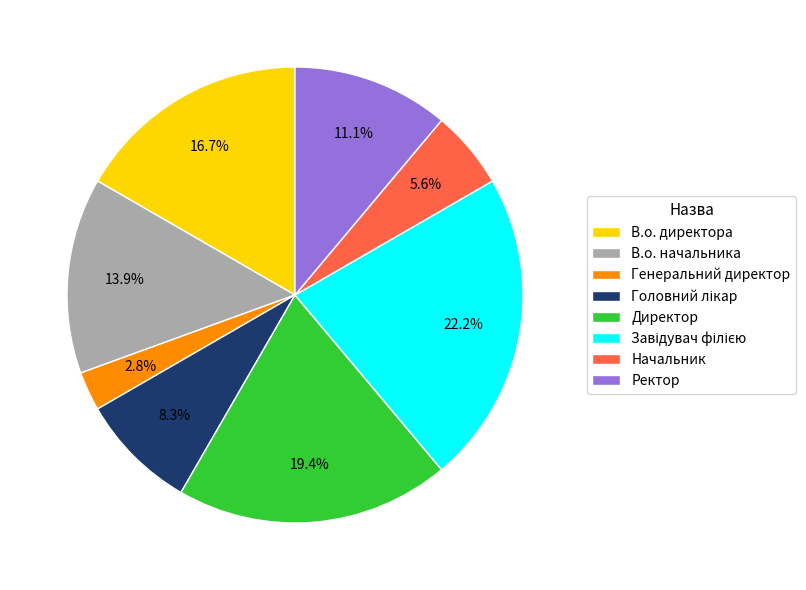

Count the number of slices in the pie.

8